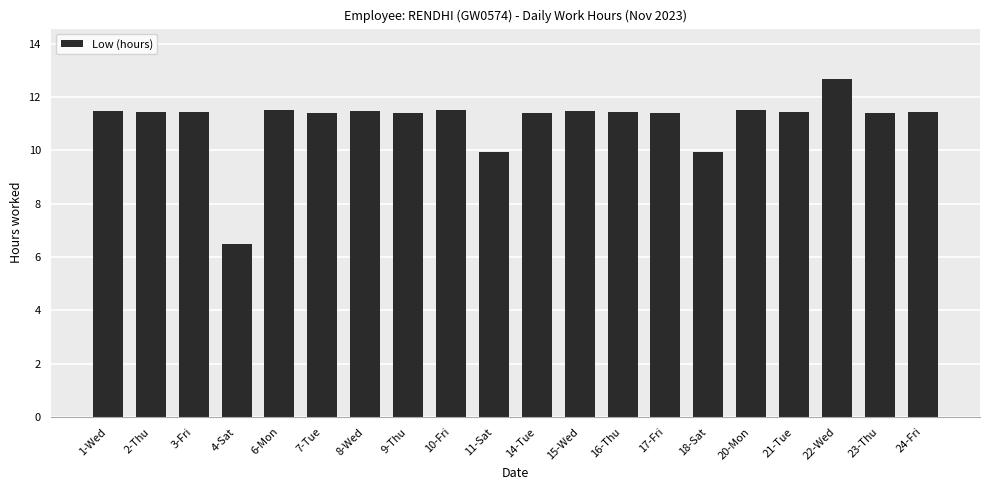

Where does the data first go above 11?

1-Wed